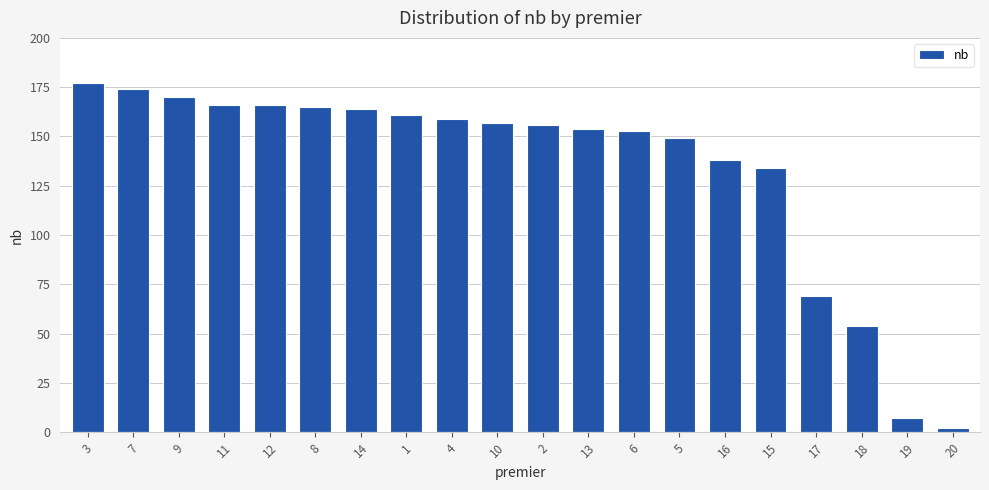

What value does the data have at 1?

161